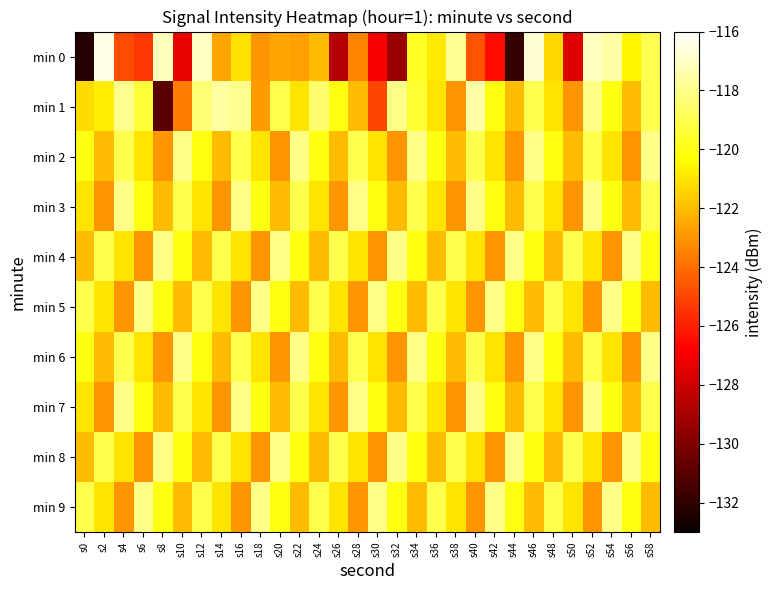

Count the number of data series in this chart.

10